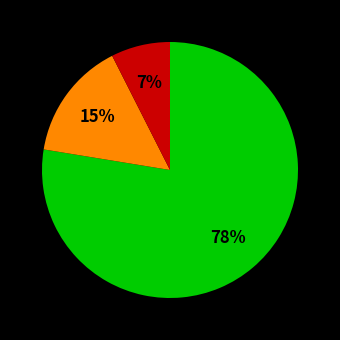

Is there any slice that represents more than half of the pie?

Yes